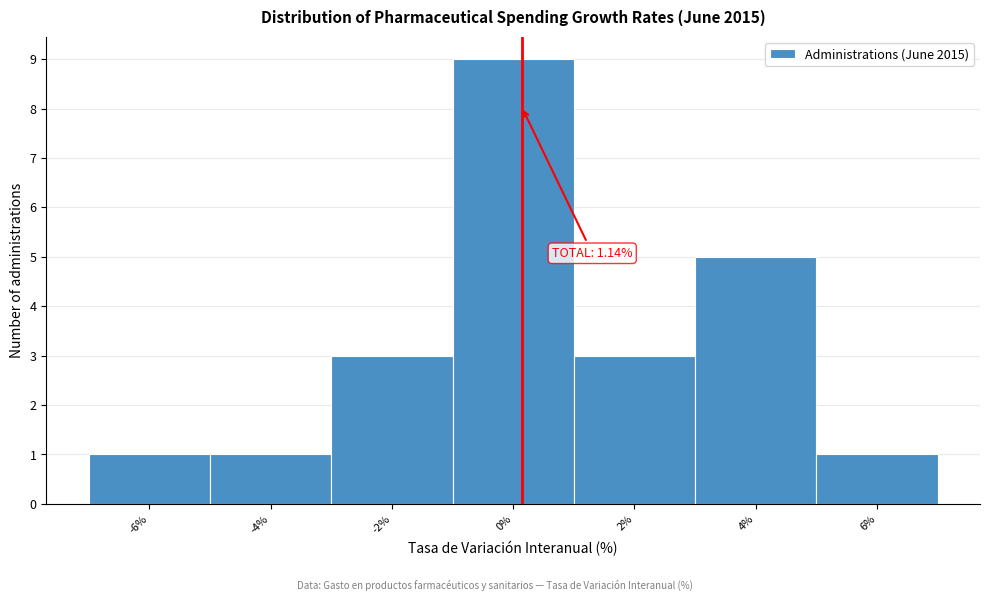

Reading left to right, transcribe all the data shown in this chart.

-6%=1	-4%=1	-2%=3	0%=9	2%=3	4%=5	6%=1